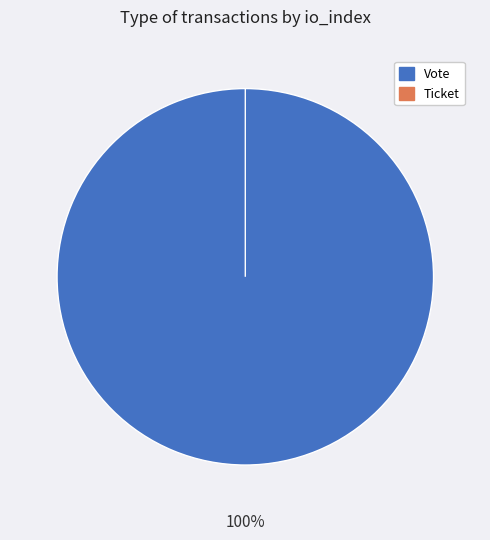

To the nearest percent, what is the average slice percentage?

50%